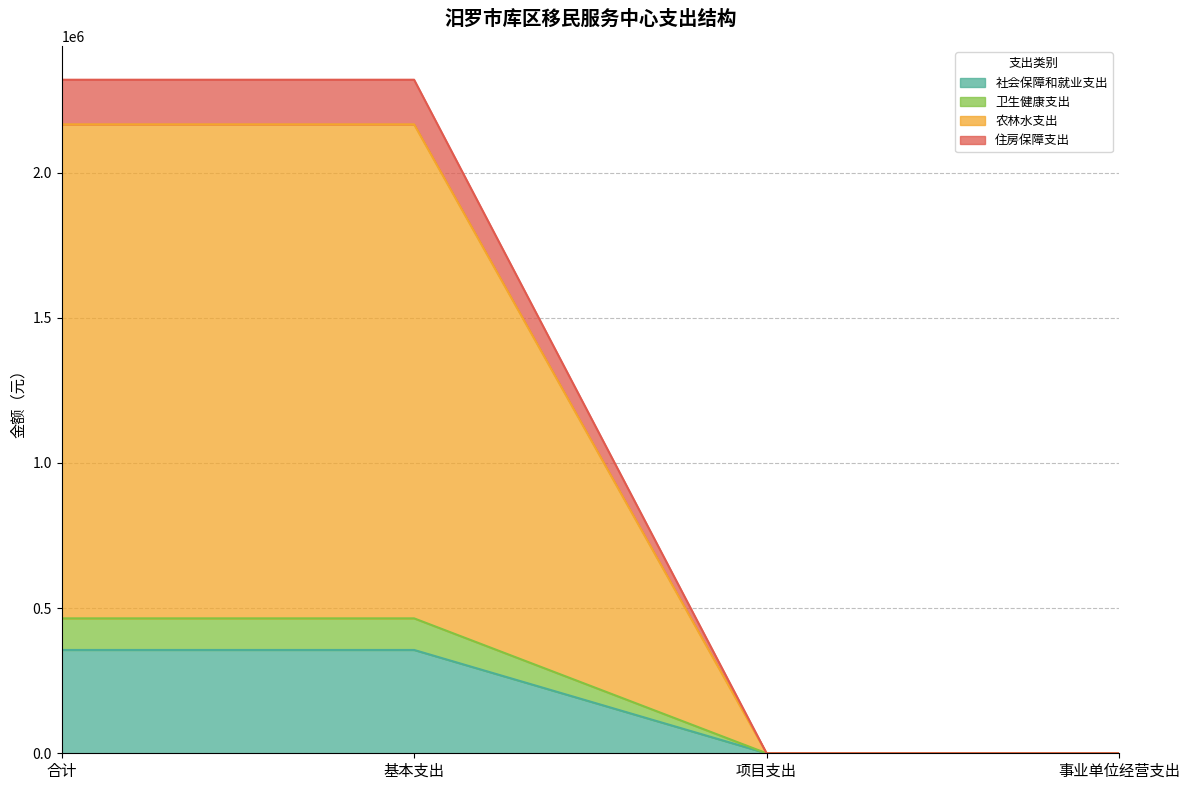

List the labels in order of 社会保障和就业支出 value, largest first.

合计, 基本支出, 项目支出, 事业单位经营支出